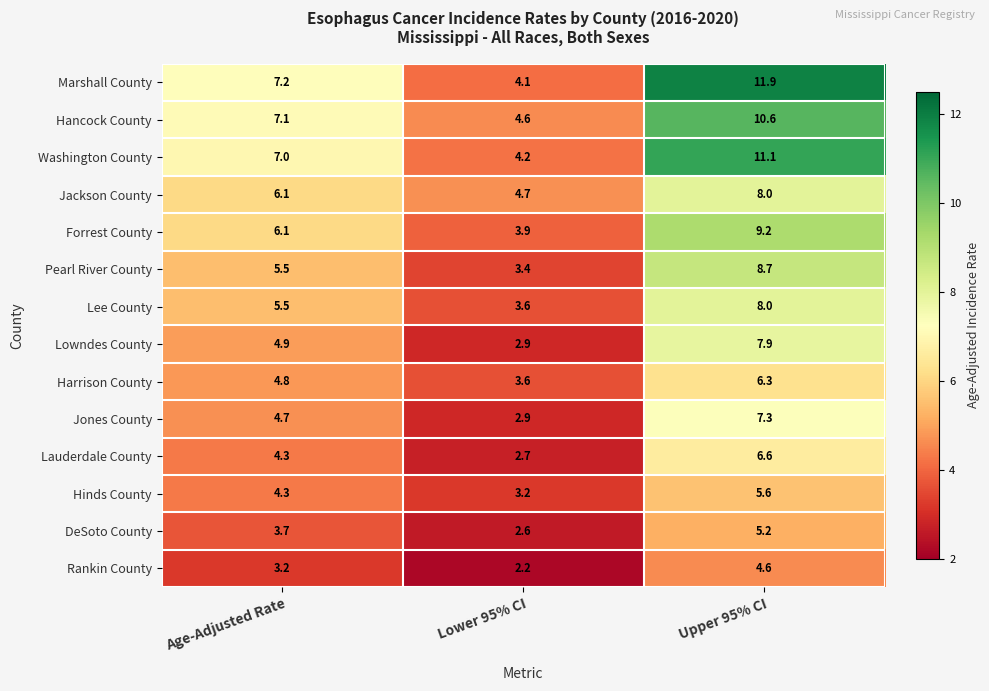

What is the difference between the Jackson County values at Age-Adjusted Rate and Lower 95% CI?

1.4